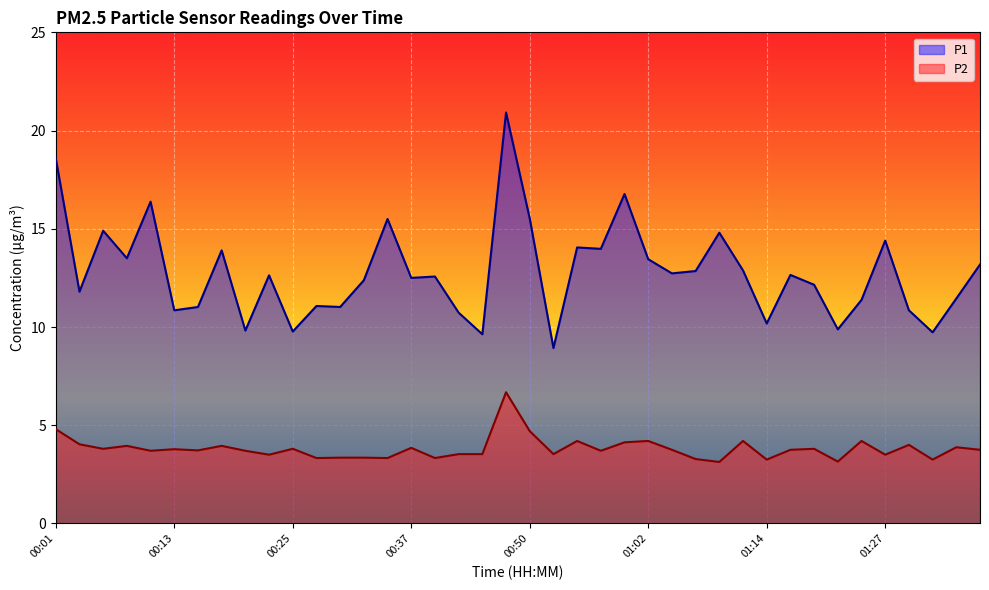

What is the greatest value displayed?

20.9